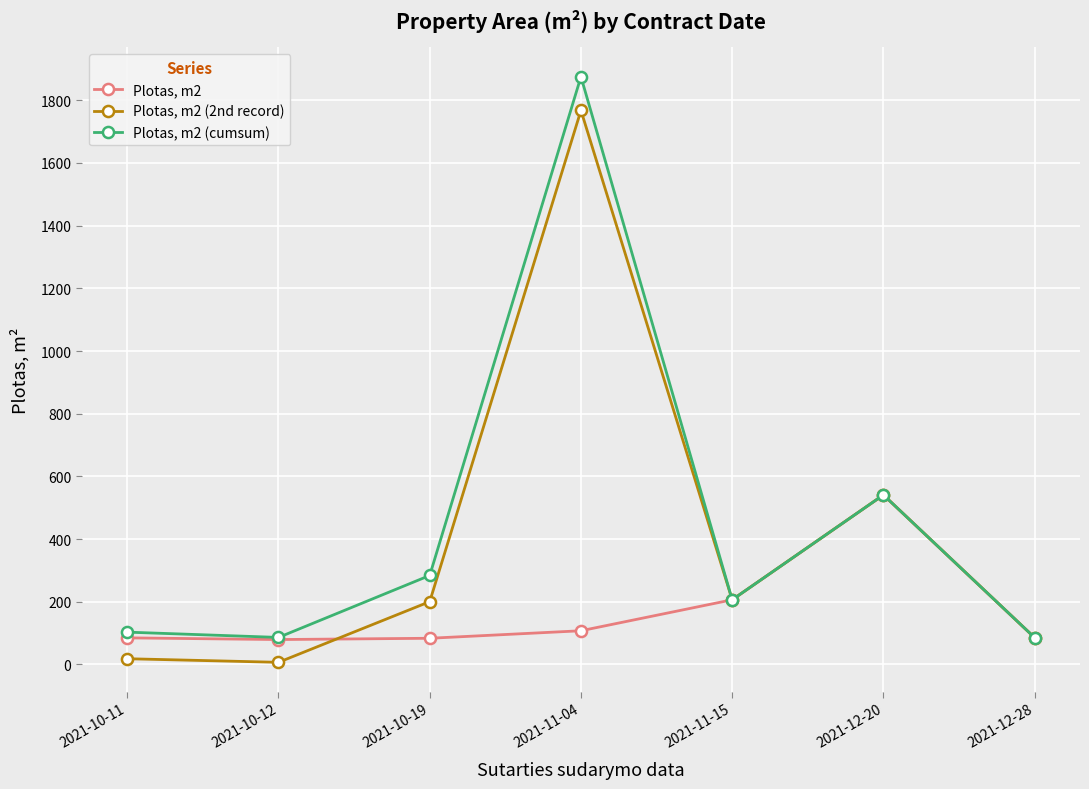

How many data points in Plotas, m2 (2nd record) are above 200?

4